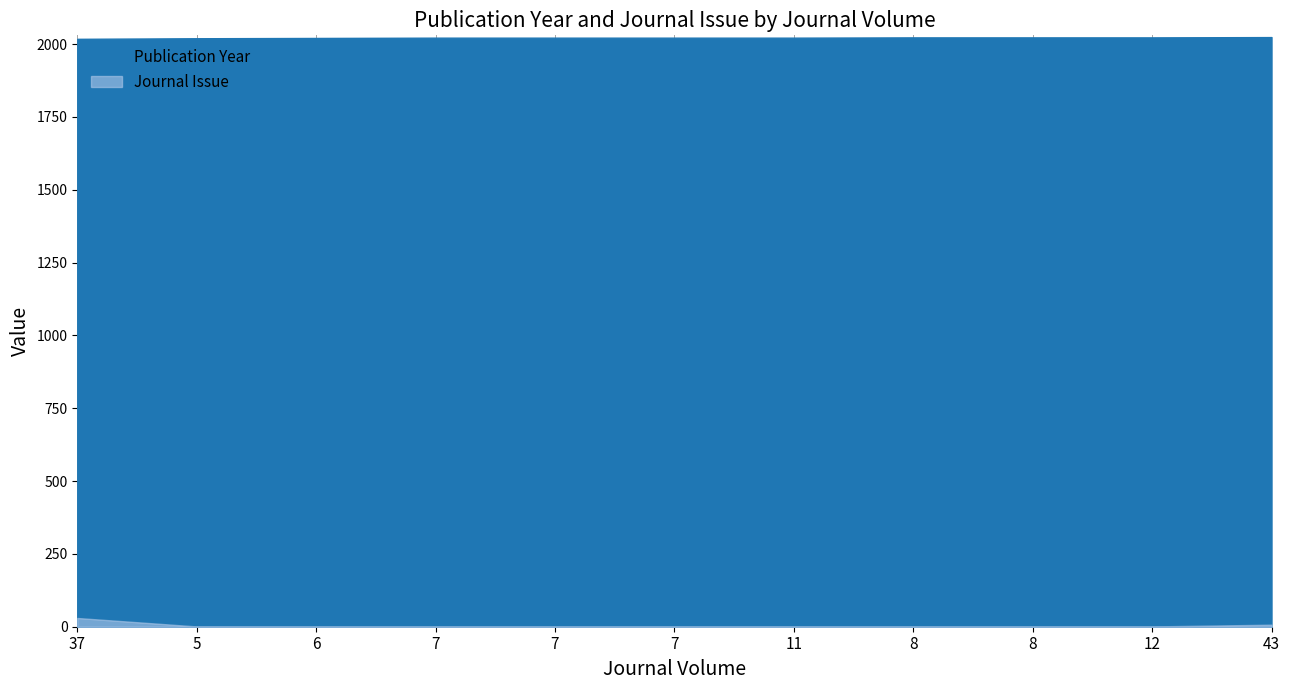

True or false: Journal Issue has more than 1 points higher than both neighbors.

False